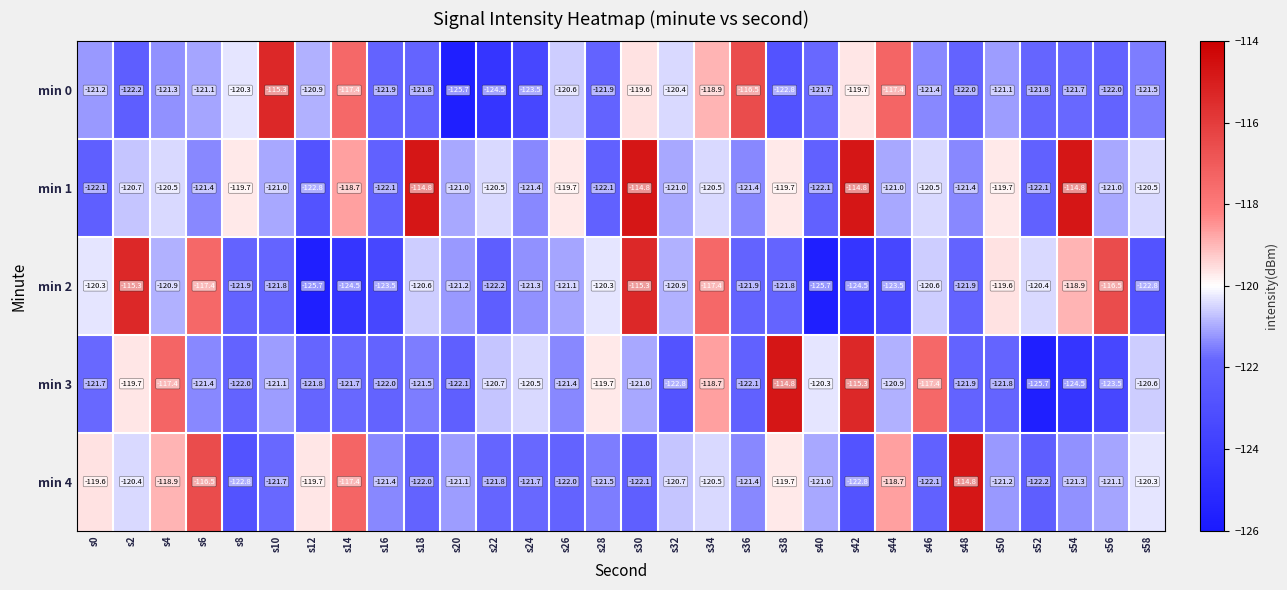

What is the sum of all min 0 values?

-3628.1